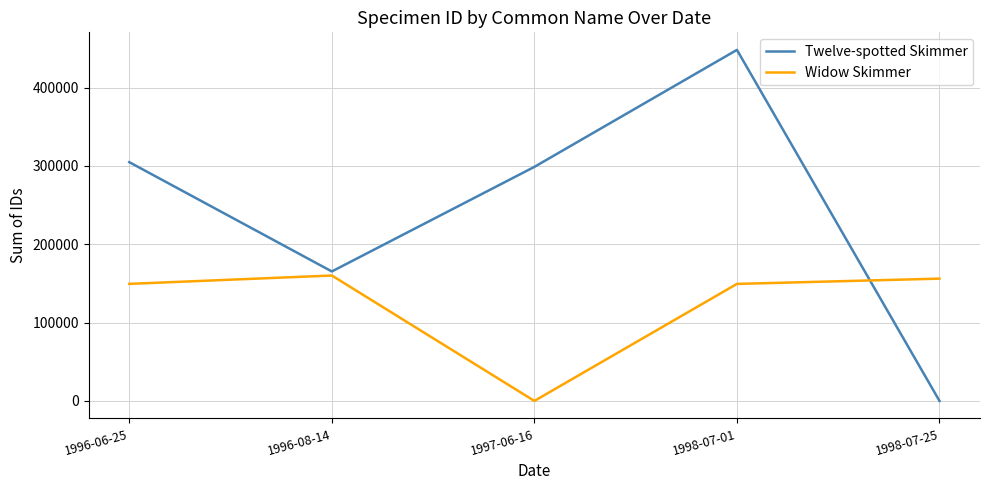

Which series has the largest total across all categories?

Twelve-spotted Skimmer